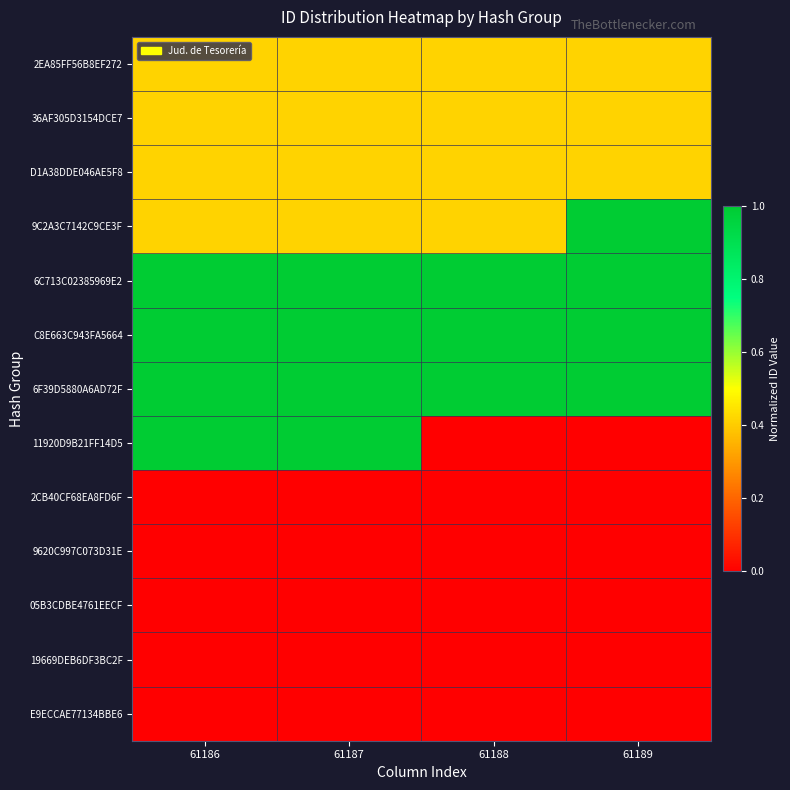

Reading left to right, extract all data points from this chart.

2EA85FF56B8EF272: 61186=0.4	61187=0.4	61188=0.4	61189=0.4
36AF305D3154DCE7: 61186=0.4	61187=0.4	61188=0.4	61189=0.4
D1A38DDE046AE5F8: 61186=0.4	61187=0.4	61188=0.4	61189=0.4
9C2A3C7142C9CE3F: 61186=0.4	61187=0.4	61188=0.4	61189=1.0
6C713C02385969E2: 61186=1.0	61187=1.0	61188=1.0	61189=1.0
C8E663C943FA5664: 61186=1.0	61187=1.0	61188=1.0	61189=1.0
6F39D5880A6AD72F: 61186=1.0	61187=1.0	61188=1.0	61189=1.0
11920D9B21FF14D5: 61186=1.0	61187=1.0	61188=0.0	61189=0.0
2CB40CF68EA8FD6F: 61186=0.0	61187=0.0	61188=0.0	61189=0.0
9620C997C073D31E: 61186=0.0	61187=0.0	61188=0.0	61189=0.0
05B3CDBE4761EECF: 61186=0.0	61187=0.0	61188=0.0	61189=0.0
19669DEB6DF3BC2F: 61186=0.0	61187=0.0	61188=0.0	61189=0.0
E9ECCAE77134BBE6: 61186=0.0	61187=0.0	61188=0.0	61189=0.0